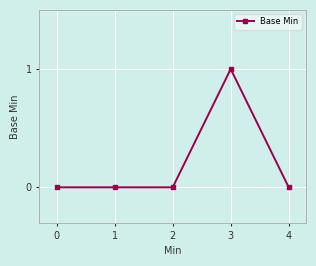

True or false: the data shows 1 at 2.

False